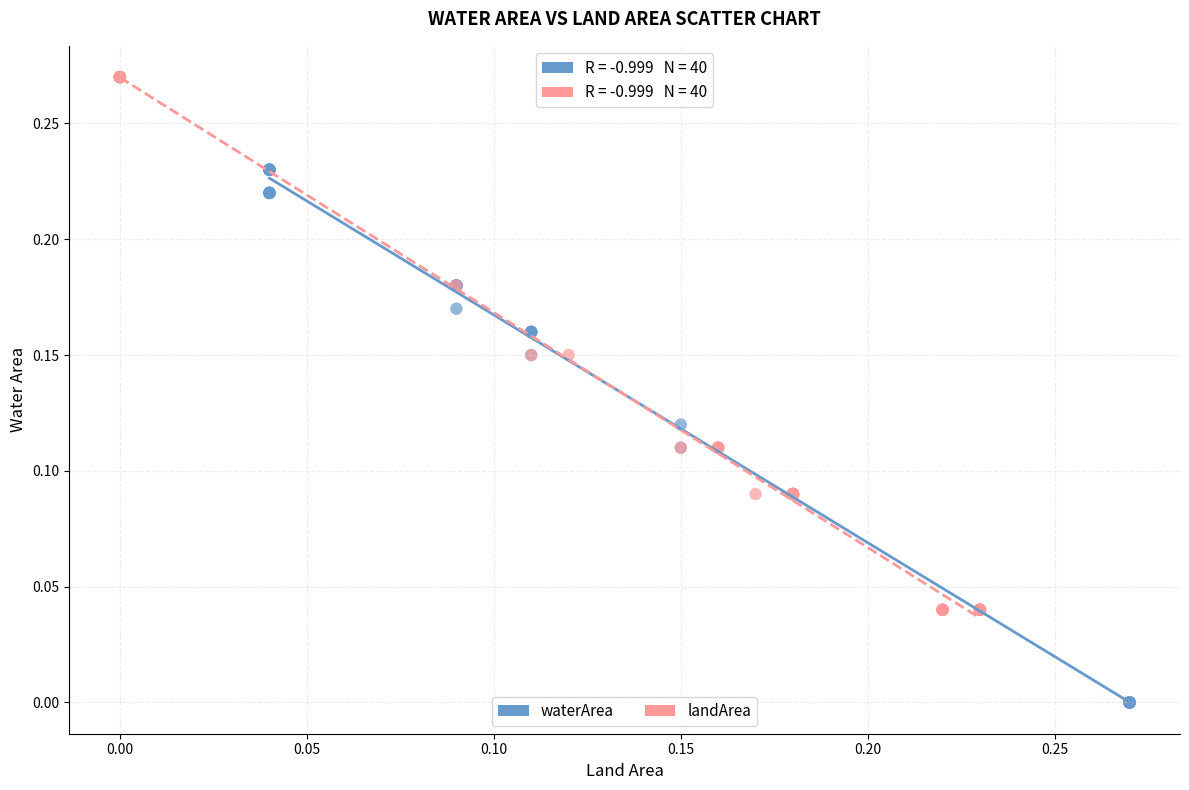

Which series reaches the maximum Y coordinate?

landArea